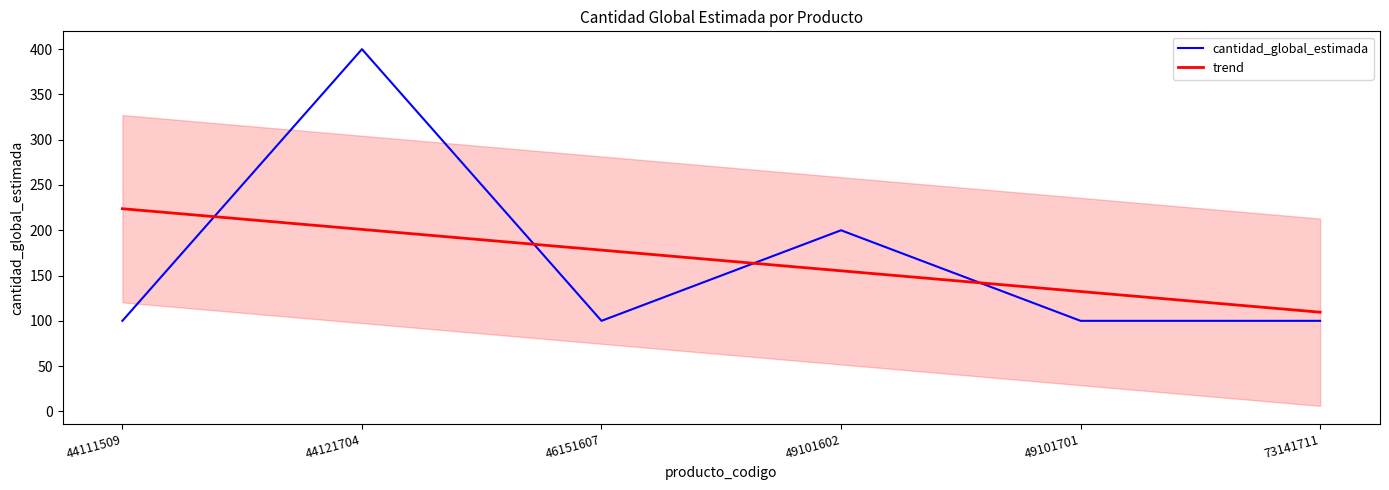

Is this an area chart (filled region under the line)?

No